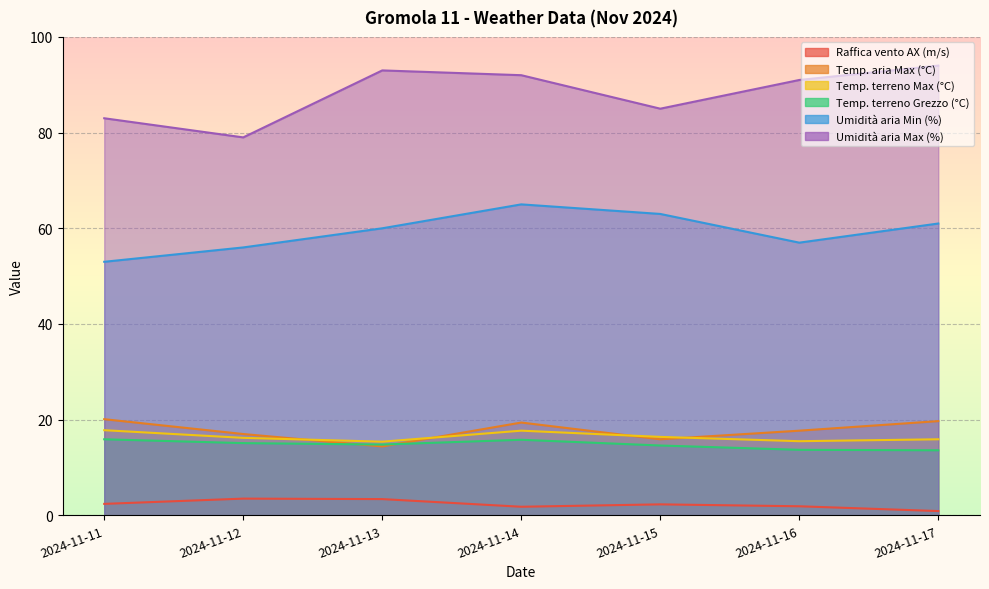

What is the difference between the Raffica vento AX (m/s) values at 2024-11-13 and 2024-11-14?

1.6